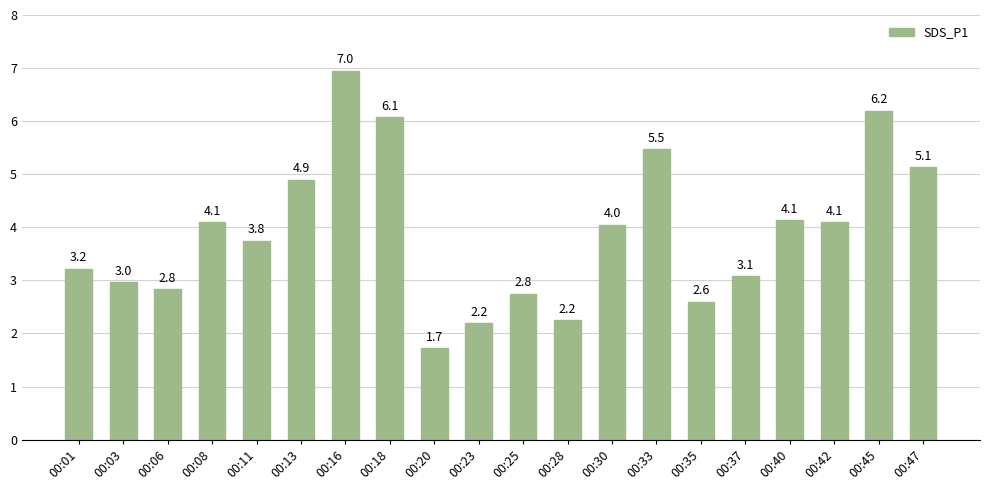

What is the value of the 18th bar from the left?

4.1